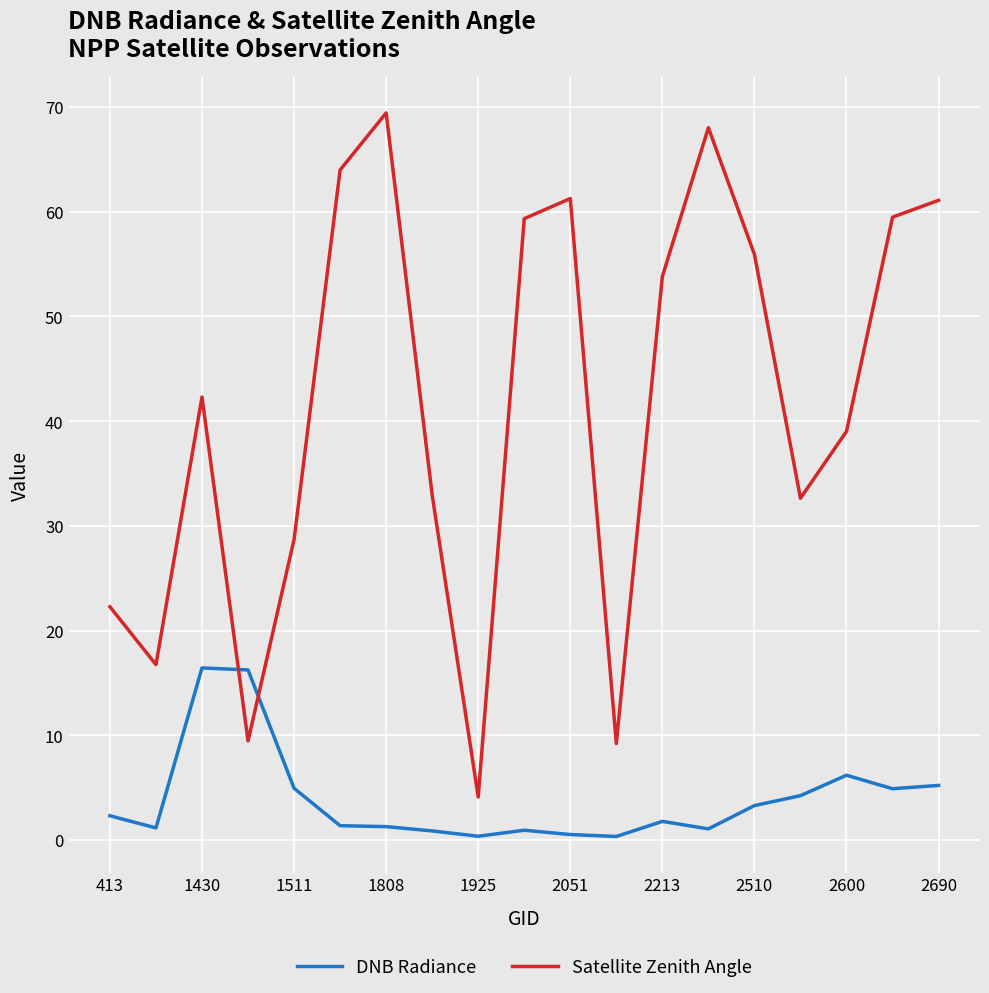

Rank the series by their average value, from lowest to highest.

DNB Radiance, Satellite Zenith Angle